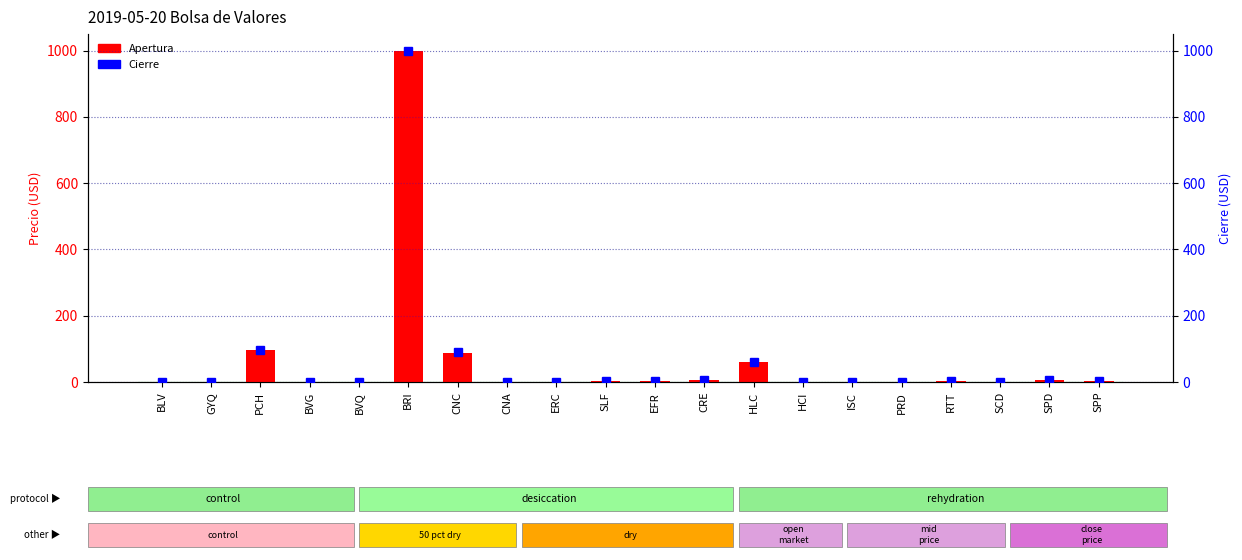

Is the value of Cierre at PCH greater than the value of Apertura at BLV?

Yes